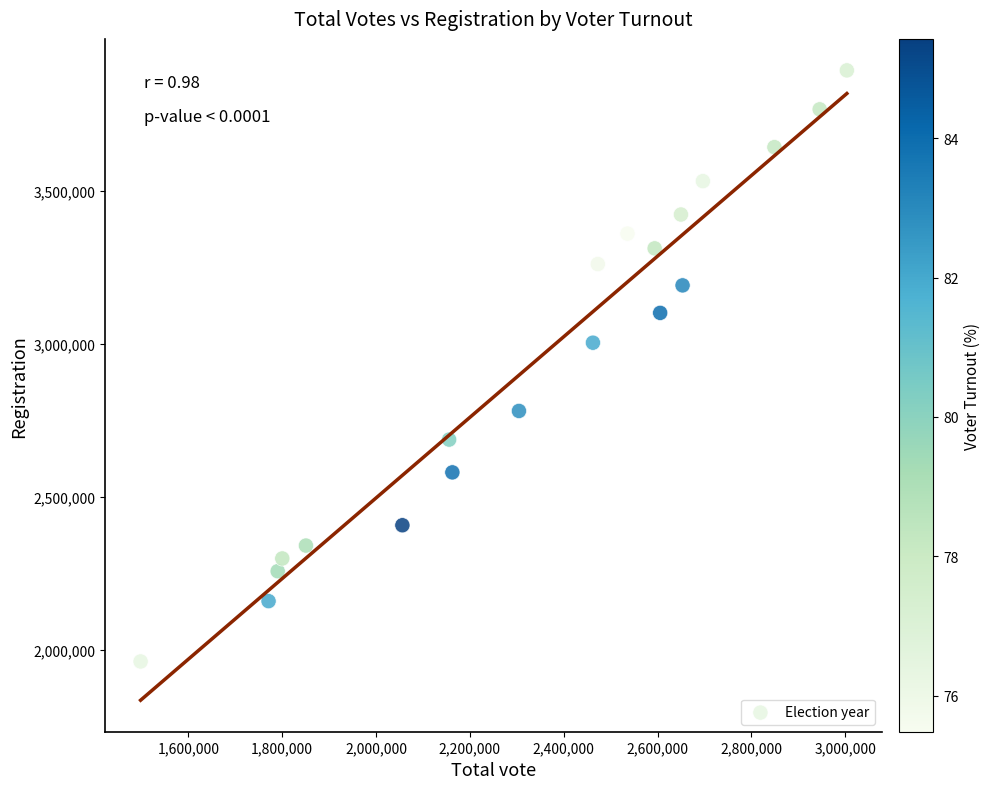

What is the range of Y values (max minus min)?

1930530